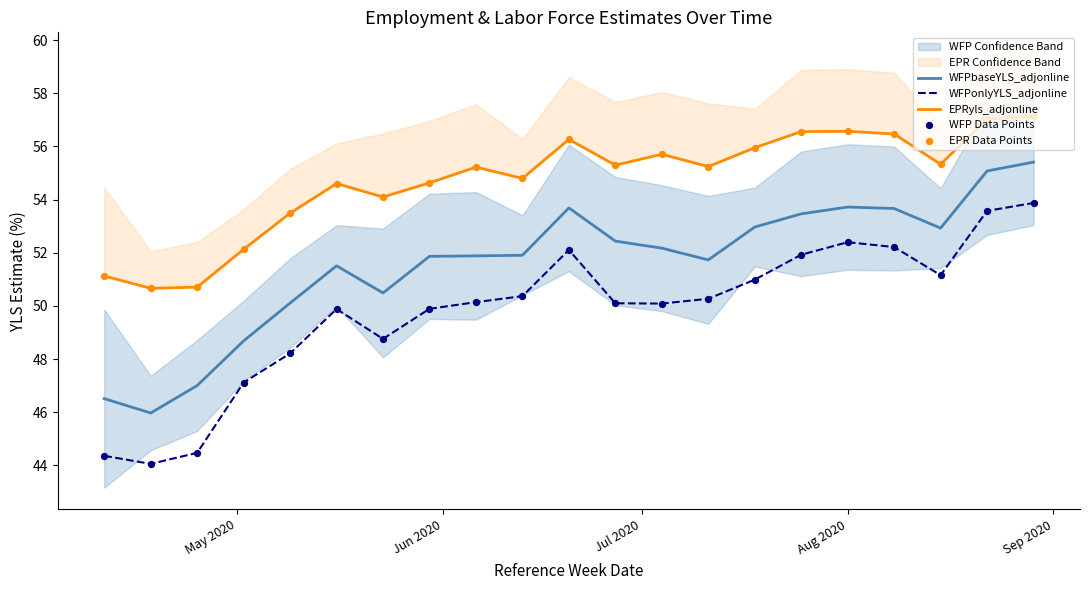

Which series reaches the minimum Y coordinate?

WFPonlyYLS_adjonline